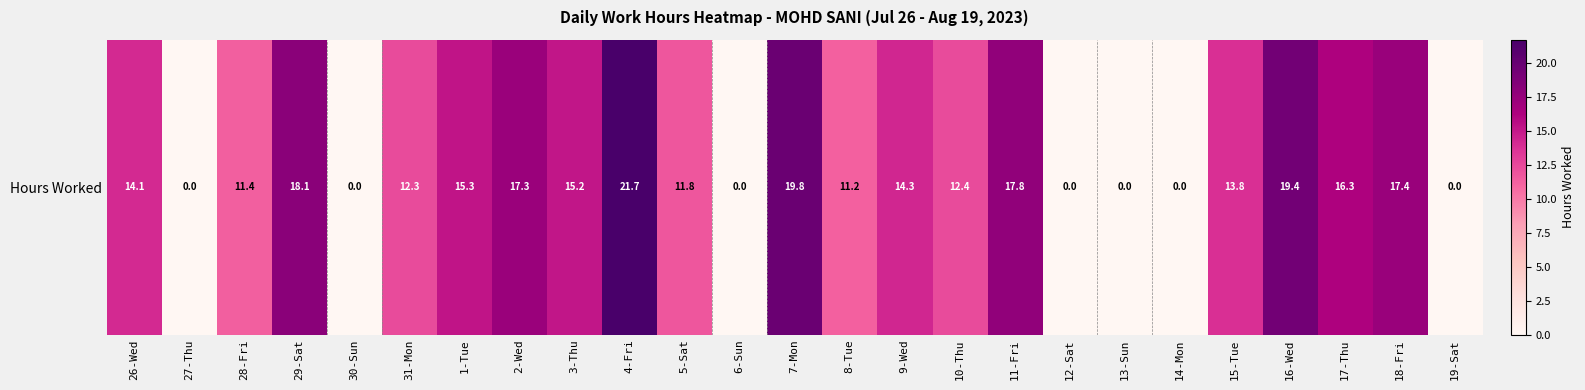

What is the change in value from 8-Tue to 17-Thu?

+5.0